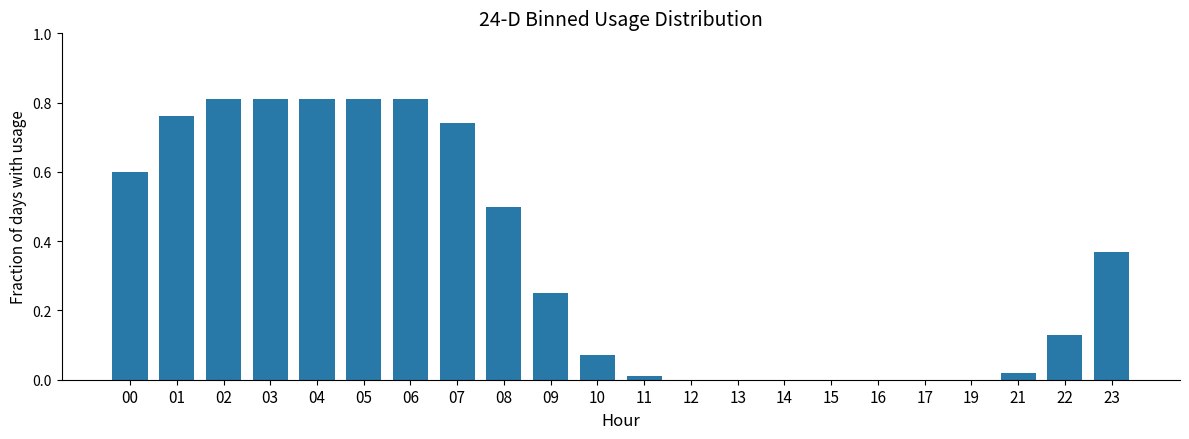

Are the bars horizontal?

No